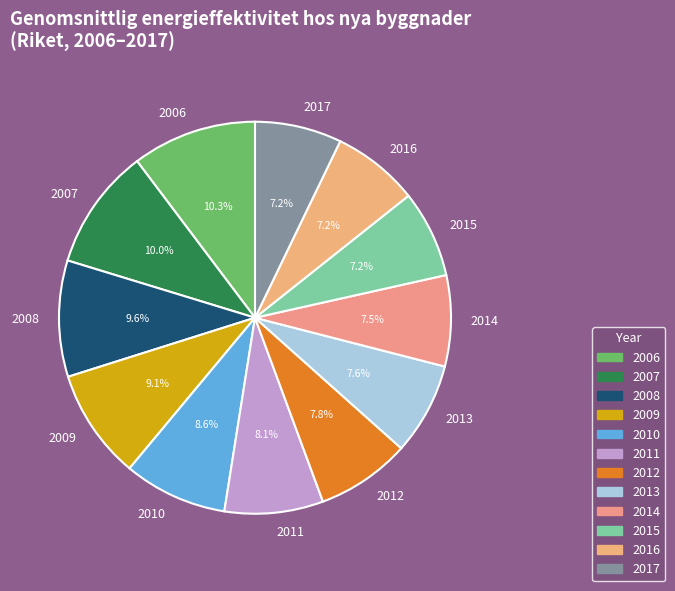

True or false: 2010 accounts for 9% of the total.

True